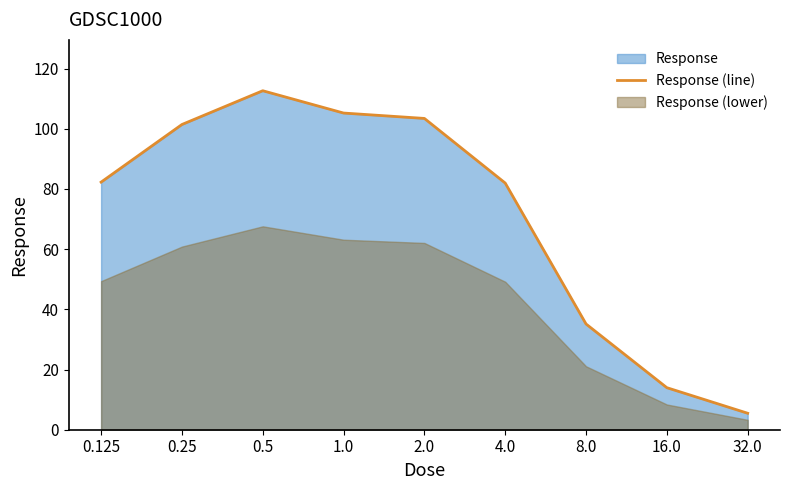

What is the greatest value displayed?

112.6